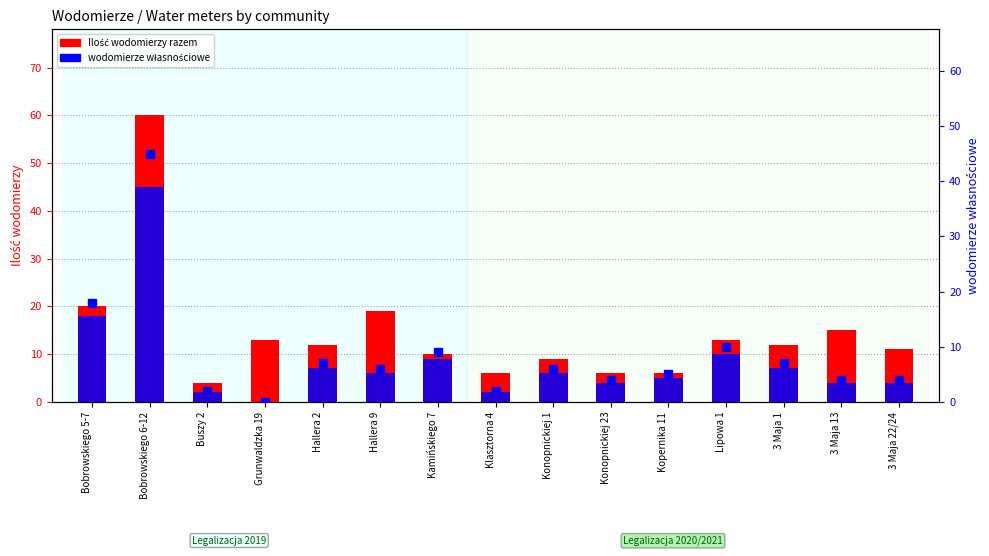

The wodomierze własnościowe series shows 1 at Buszy 2. True or false?

False